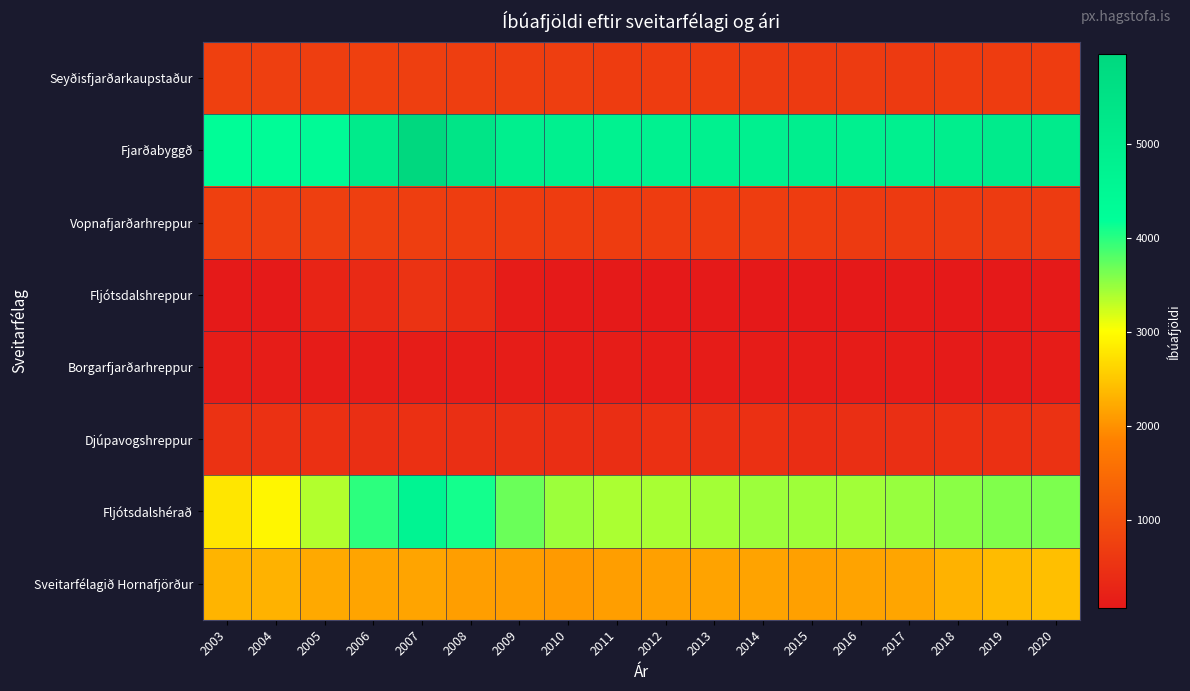

What is the maximum value shown in the chart?

5959